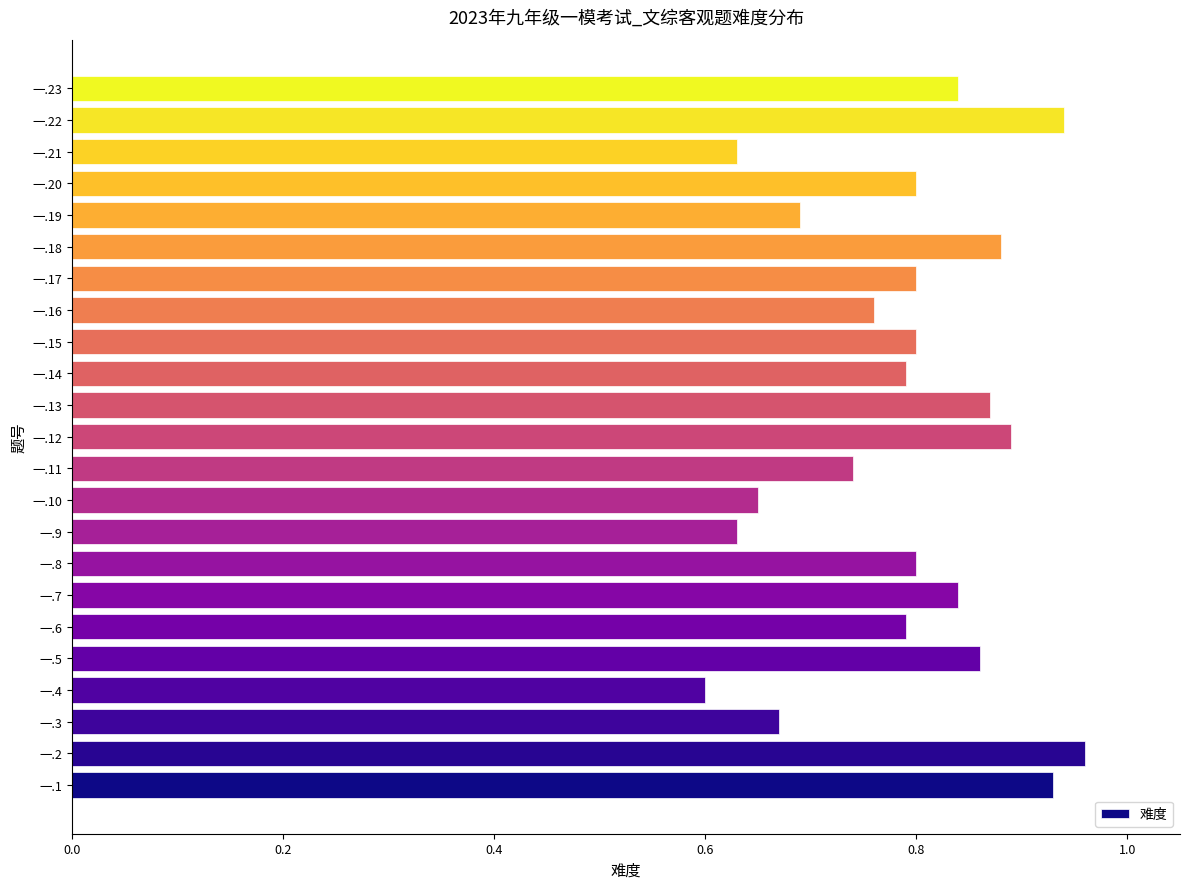

At which category does the chart reach its minimum across all series?

一.4